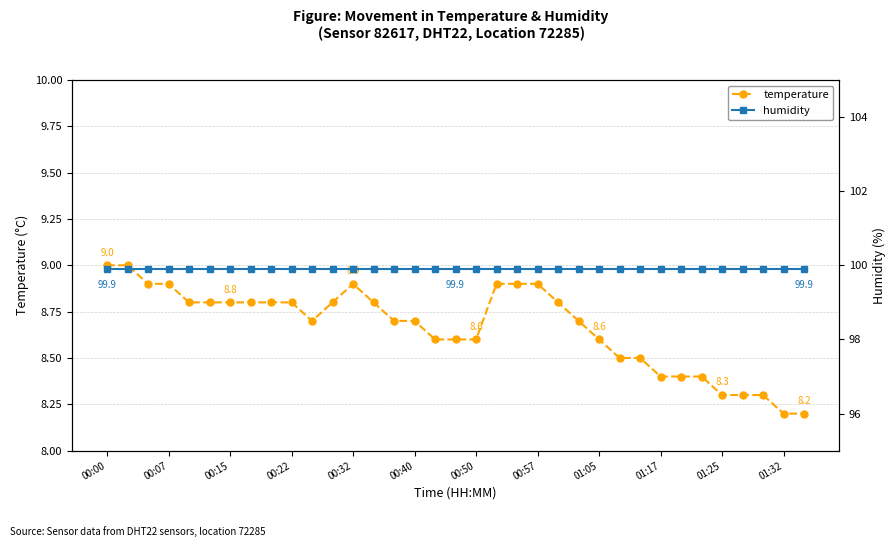

What is the lowest value of the temperature series?

8.2